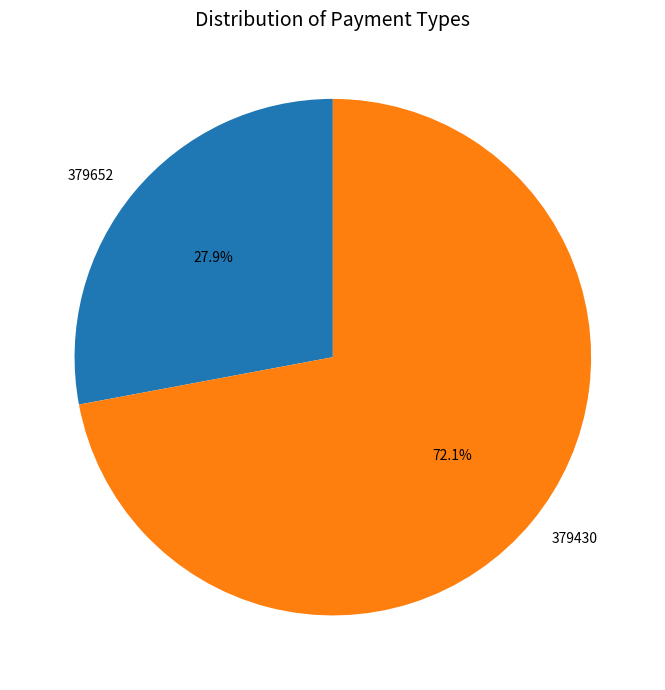

To the nearest percent, what is the average slice percentage?

50%